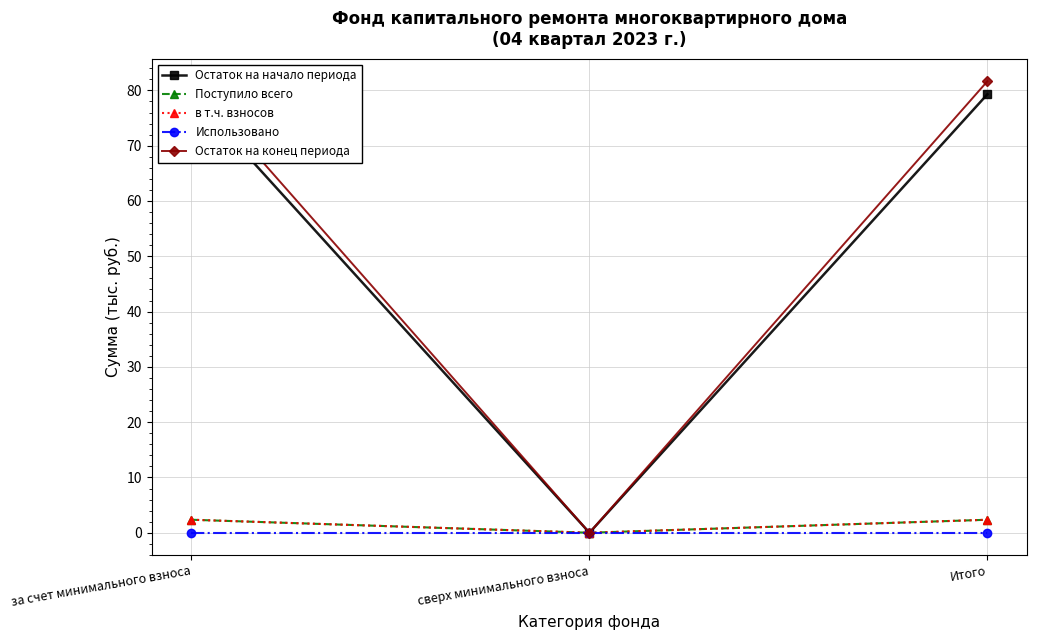

Reading left to right, transcribe all the data shown in this chart.

Остаток на начало периода: за счет минимального взноса=79.3	сверх минимального взноса=0.0	Итого=79.3
Поступило всего: за счет минимального взноса=2.4	сверх минимального взноса=0.0	Итого=2.4
в т.ч. взносов: за счет минимального взноса=2.4	сверх минимального взноса=0.0	Итого=2.4
Использовано: за счет минимального взноса=0.0	сверх минимального взноса=0.0	Итого=0.0
Остаток на конец периода: за счет минимального взноса=81.7	сверх минимального взноса=0.0	Итого=81.7